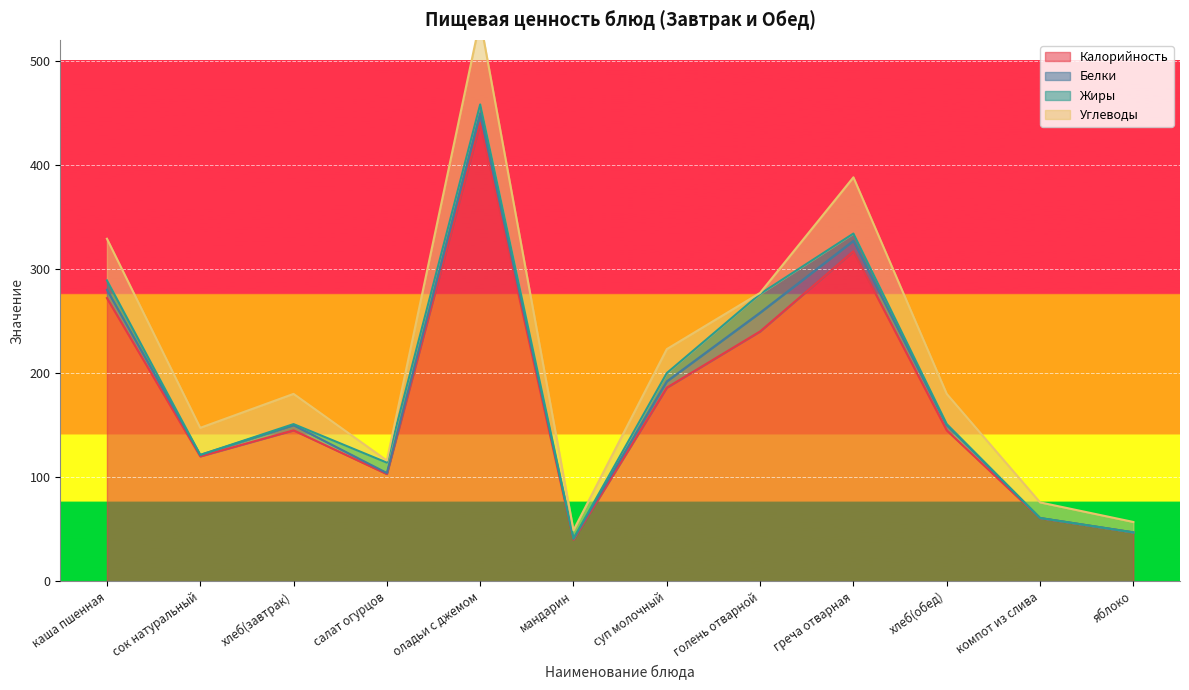

What is the sum of all Жиры values?

63.0